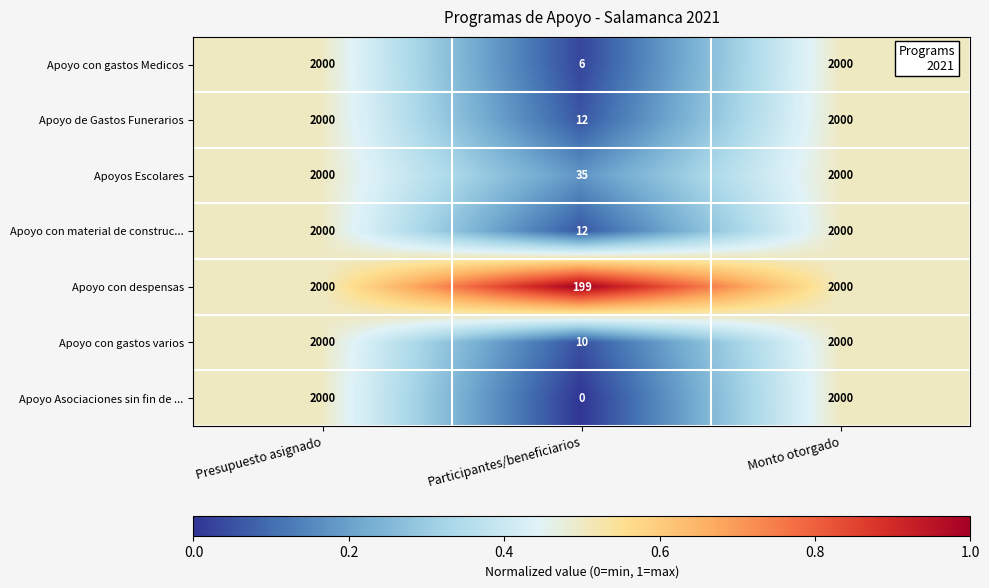

Which label corresponds to the smallest value in the chart?

Participantes/beneficiarios